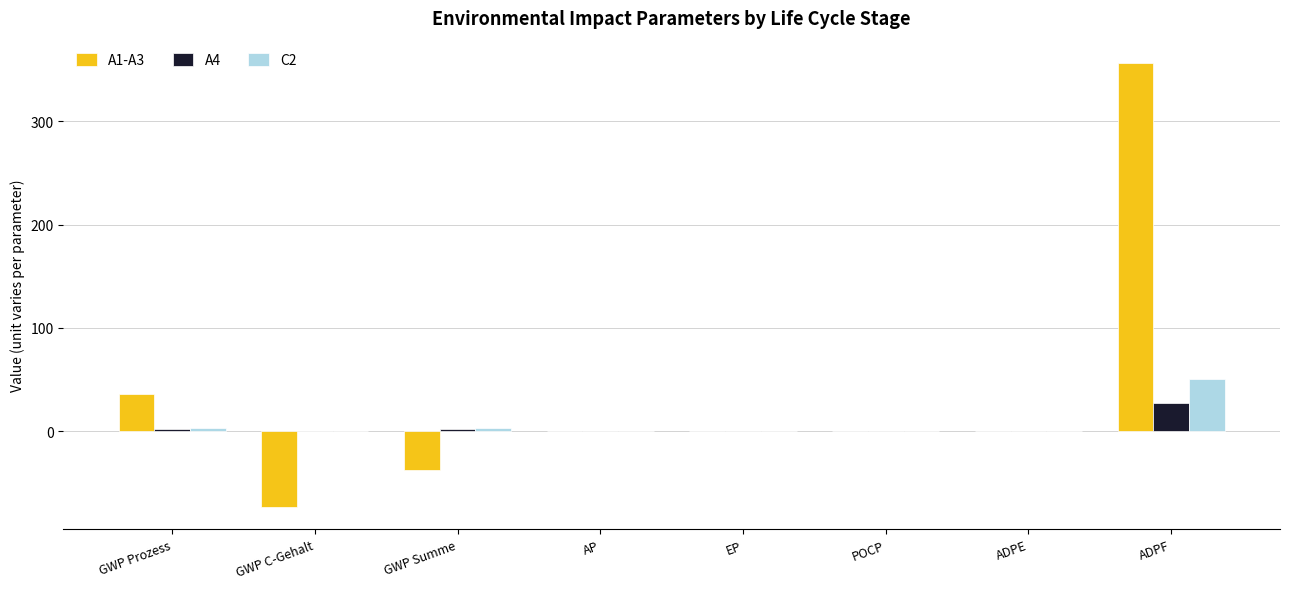

The C2 series shows 50.1 at ADPF. True or false?

True